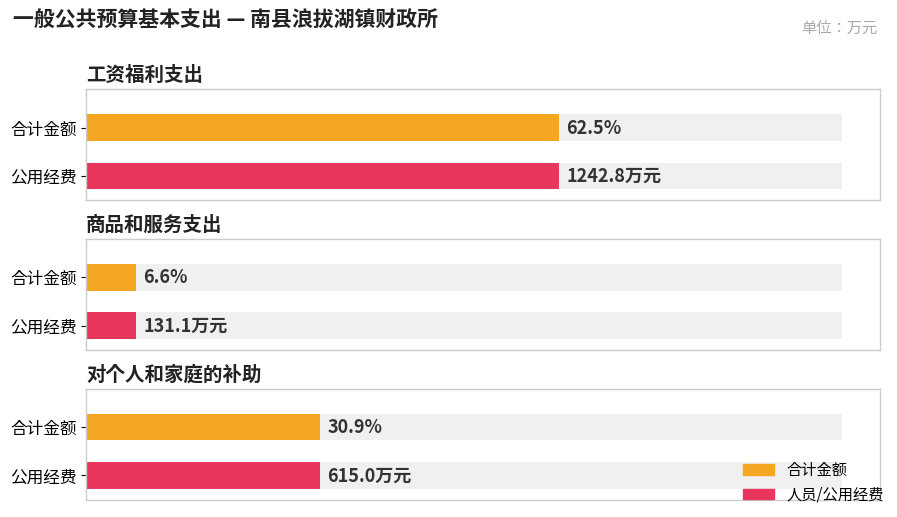

Rank the categories by value from lowest to highest.

商品和服务支出, 对个人和家庭的补助, 工资福利支出